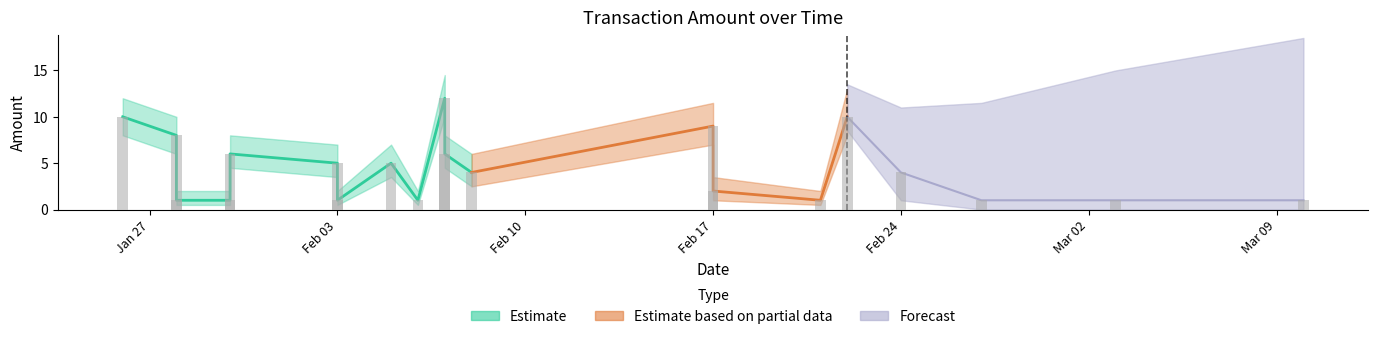

What is the label of the 9th bar from the left?

2020-02-06